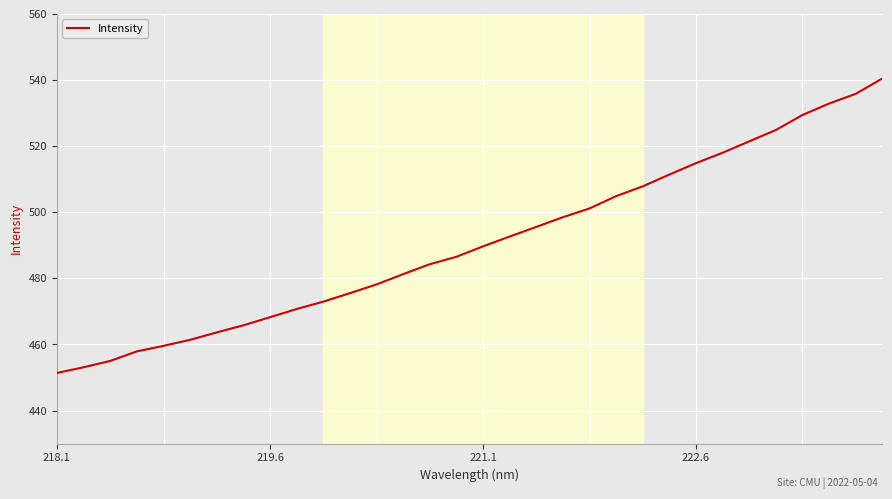

What is the greatest value displayed?

540.4